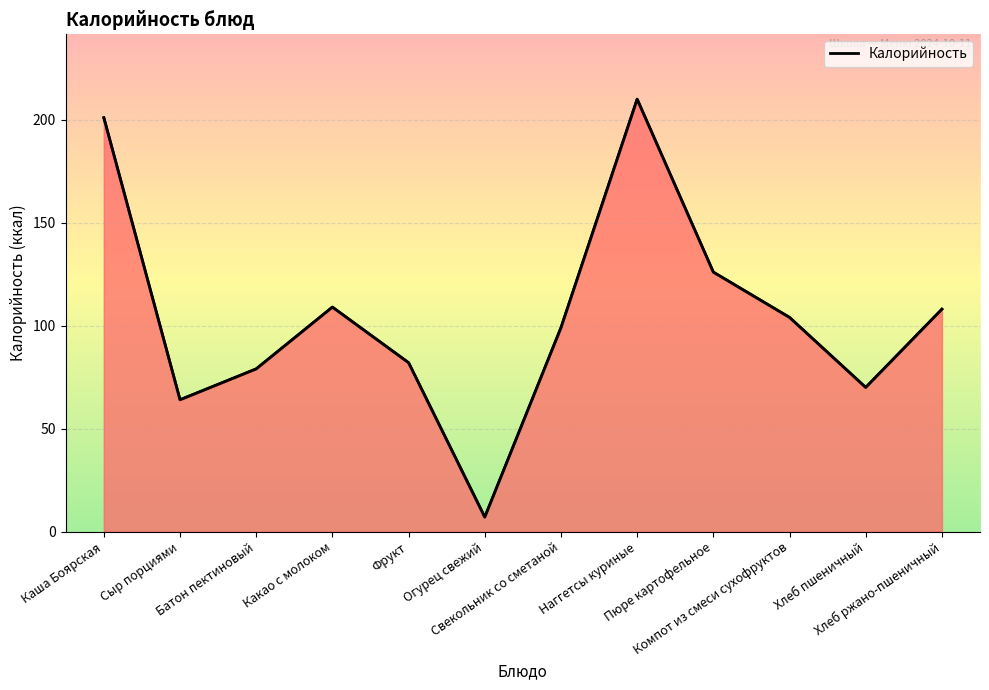

Approximately how many times larger is the value at Фрукт compared to Огурец свежий?

11.7